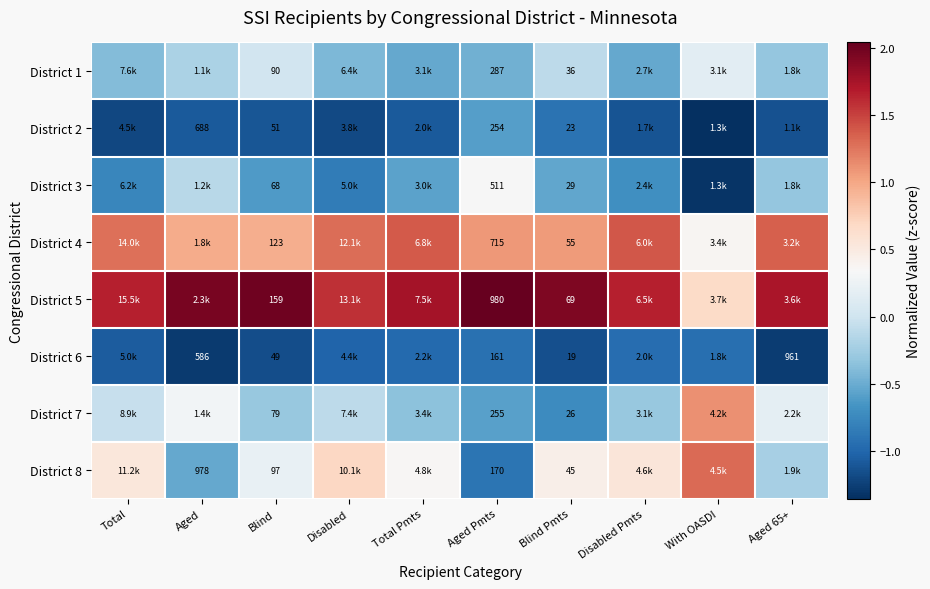

Which series has the largest total across all categories?

District 5